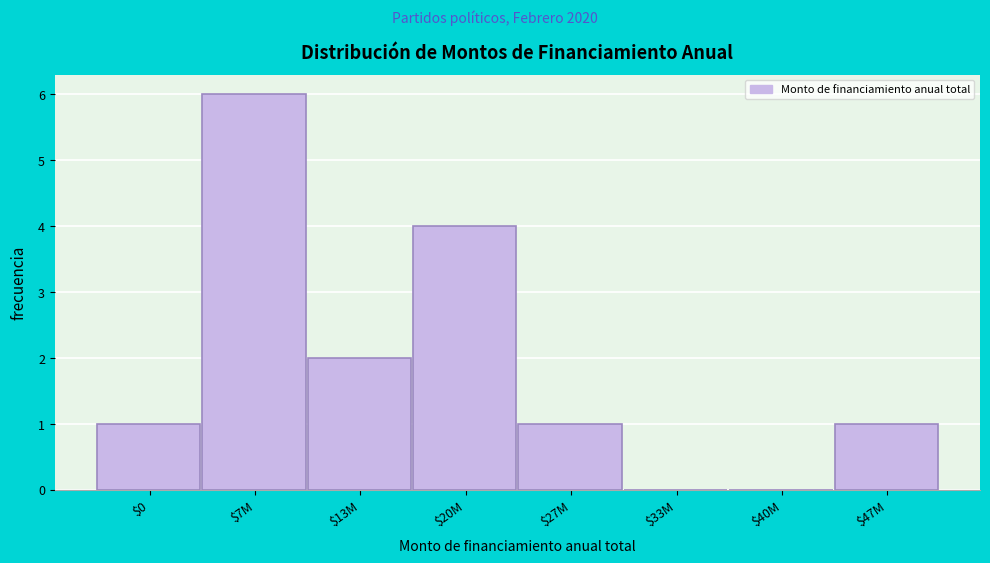

What is the greatest value displayed?

6